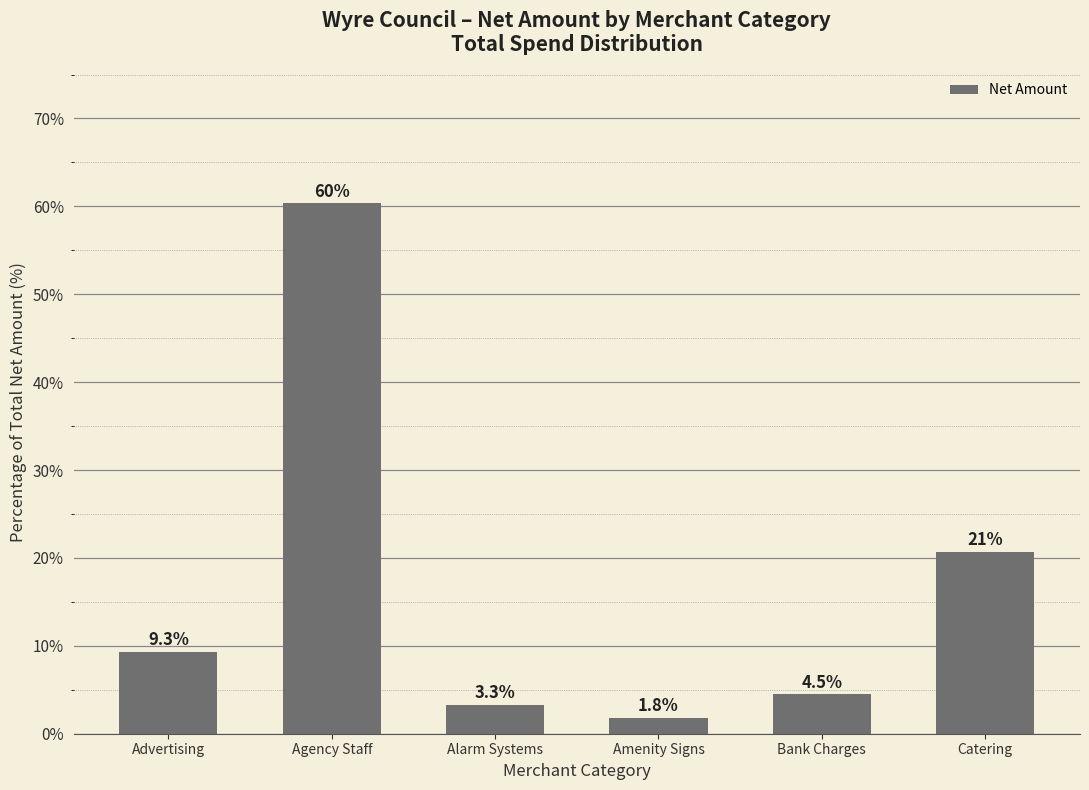

Reading right to left, transcribe all the data shown in this chart.

20.7	4.5	1.8	3.3	60.3	9.3